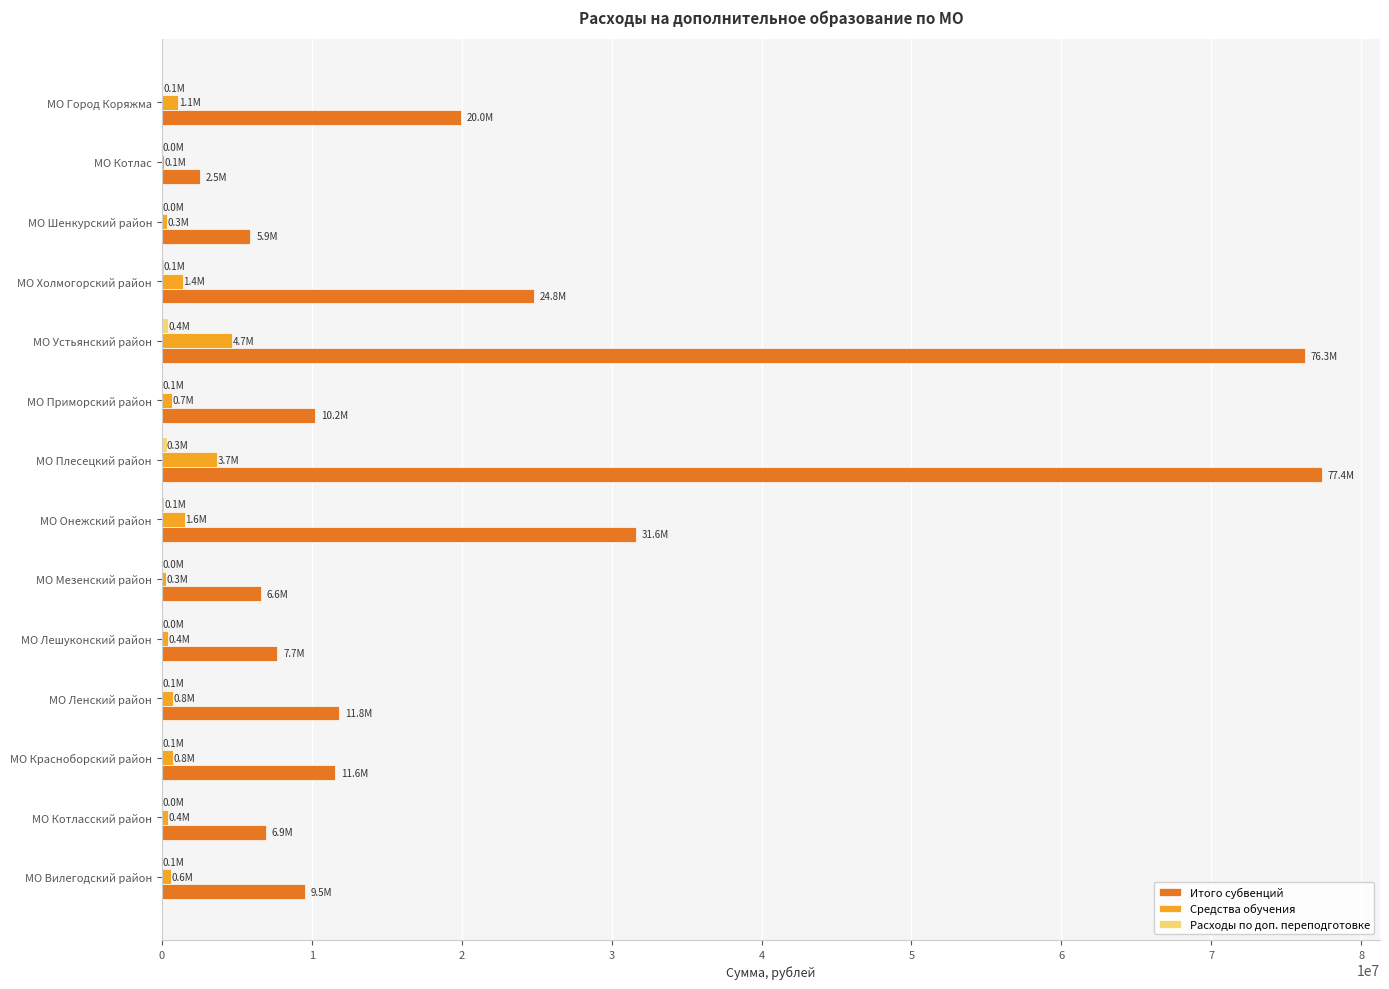

What is the maximum value shown in the chart?

77380590